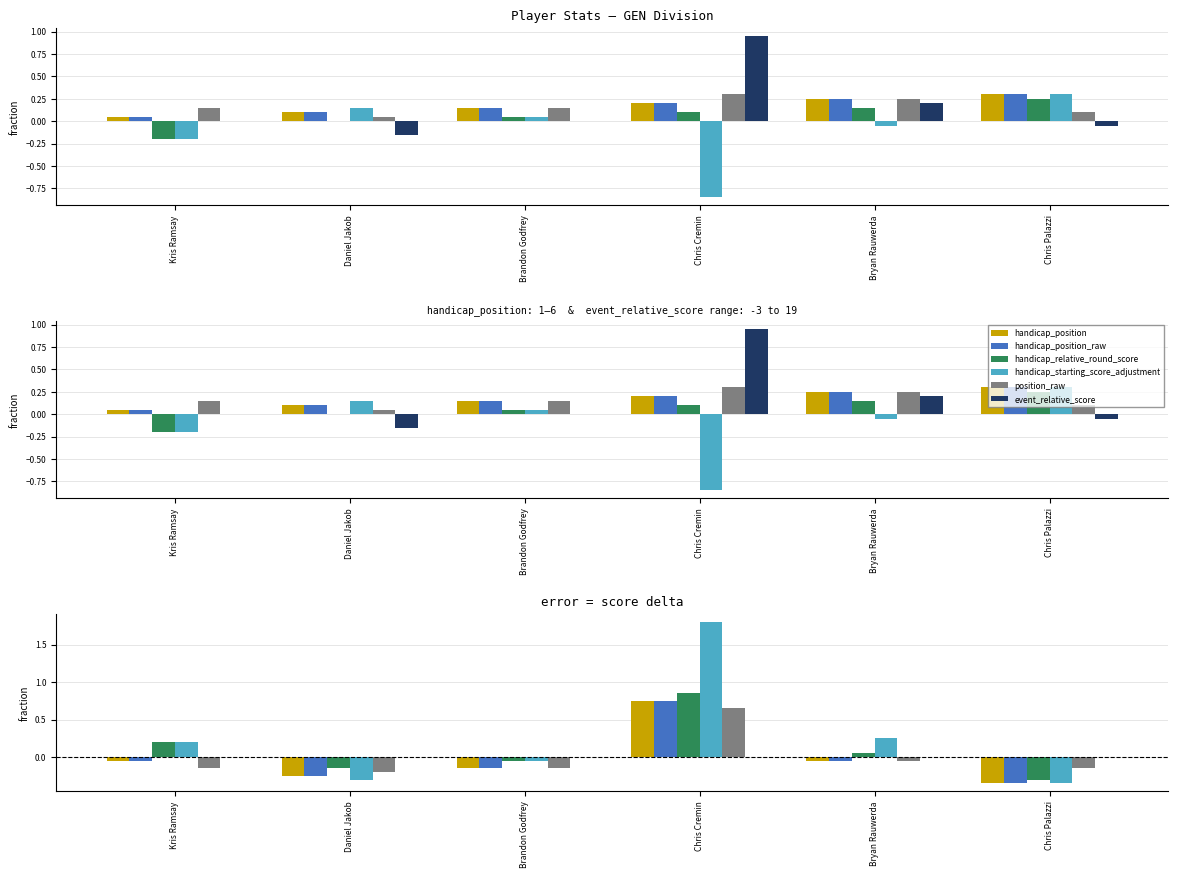

At which category is the sum across all series the highest?

Chris Cremin